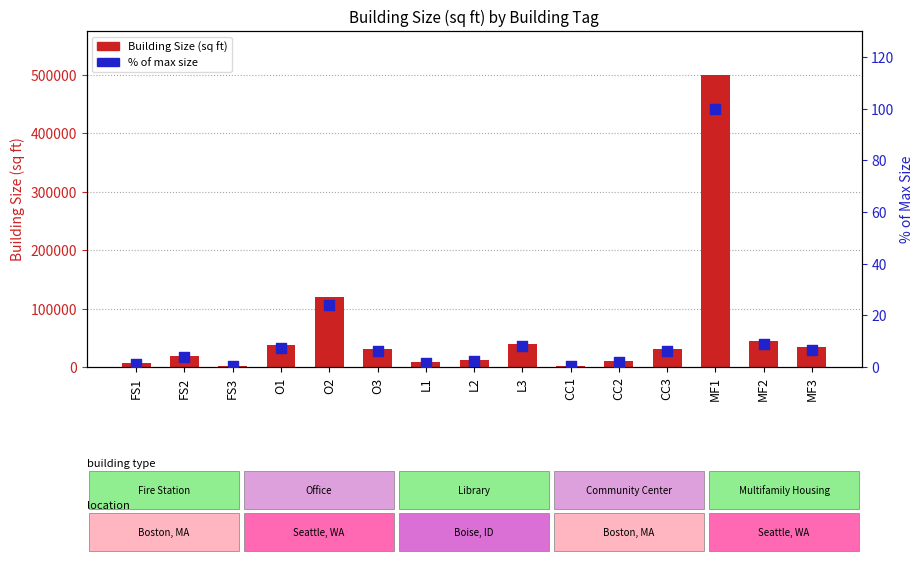

Which series reaches the maximum Y coordinate?

Building Size (sq ft)